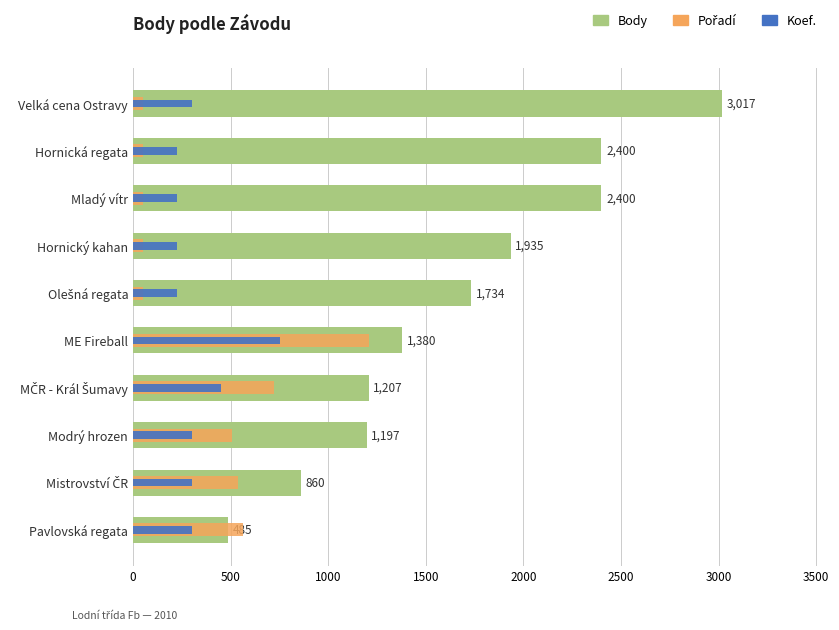

Reading left to right, what are all the values shown in this chart?

Body: 3017.0	2400.0	2400.0	1935.0	1734.0	1380.0	1207.0	1197.0	860.0	485.0
Pořadí: 53.6	53.6	53.6	53.6	53.6	1206.8	724.1	509.5	536.4	563.2
Koef.: 301.7	226.3	226.3	226.3	226.3	754.2	452.6	301.7	301.7	301.7